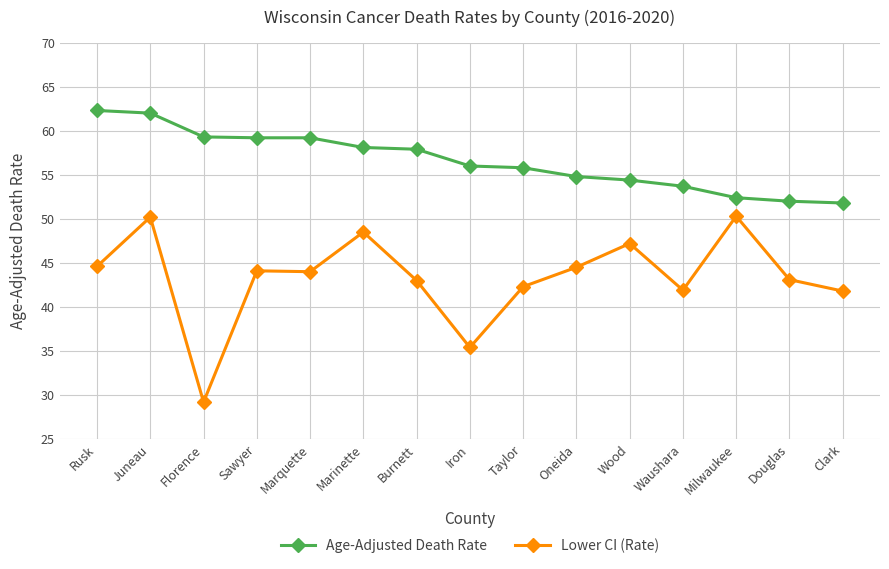

Rank the series by their average value, from lowest to highest.

Lower CI (Rate), Age-Adjusted Death Rate